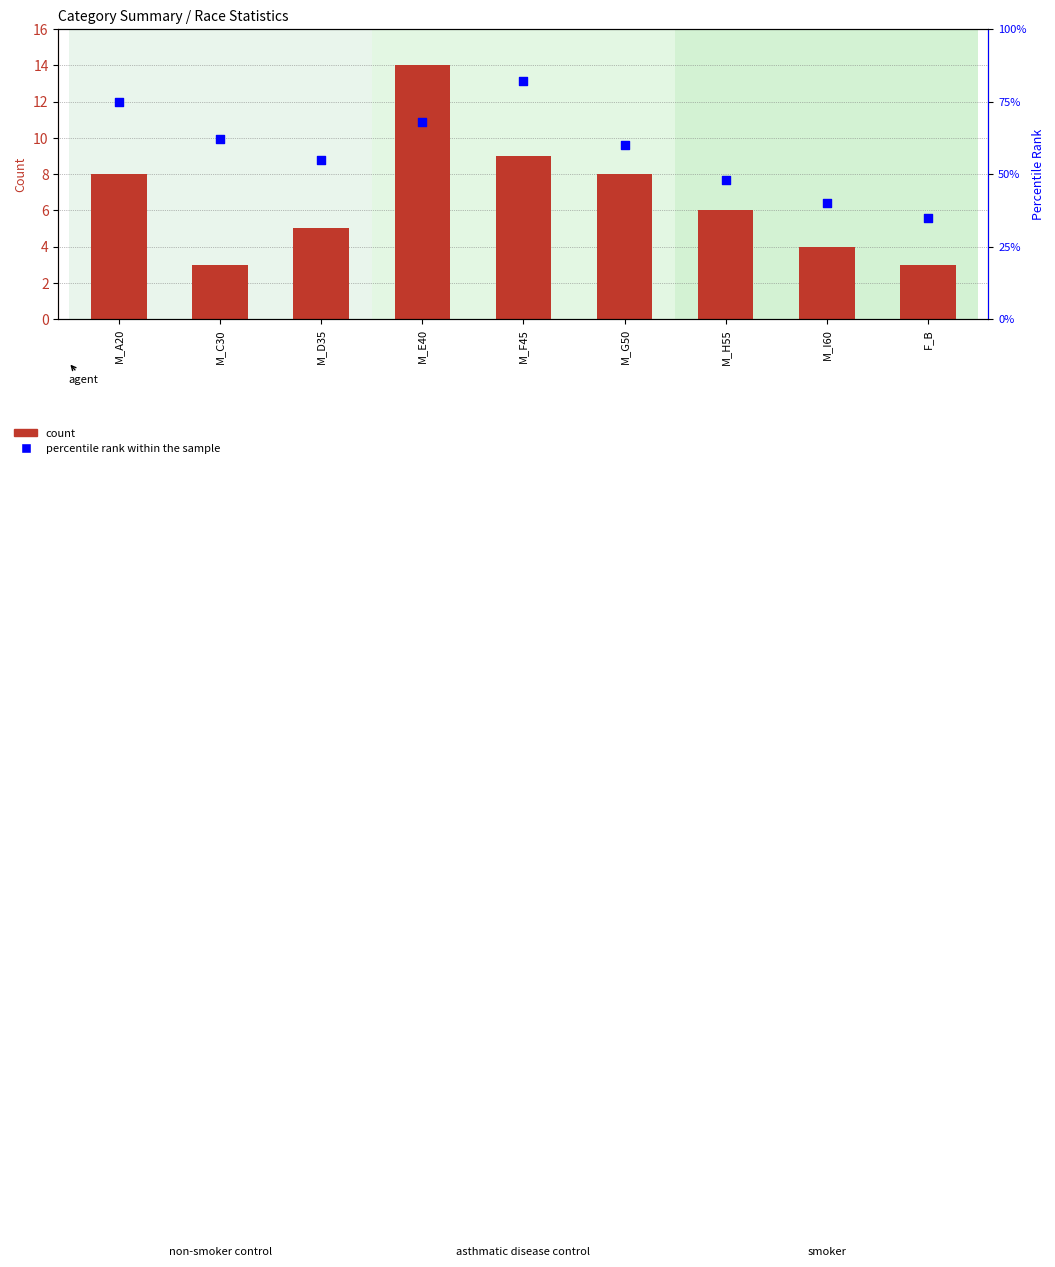

Which series has the largest total across all categories?

percentile rank within the sample